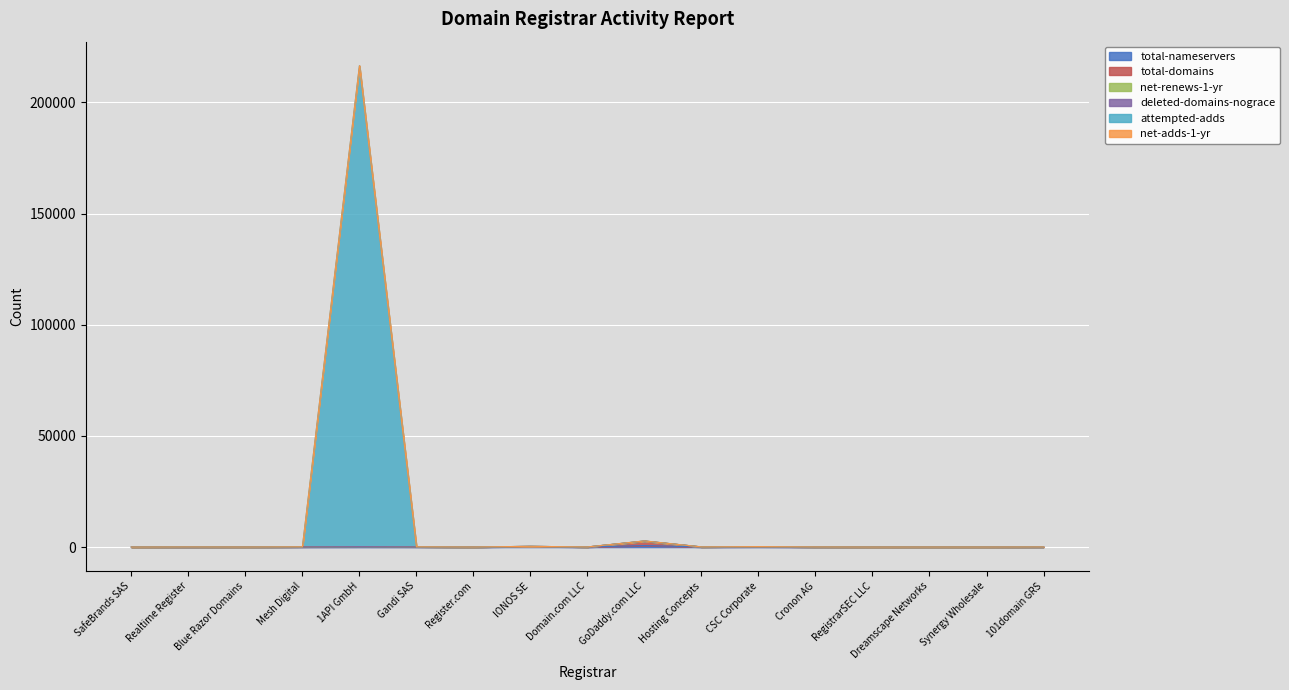

True or false: net-renews-1-yr has a value of 110 at Realtime Register.

False